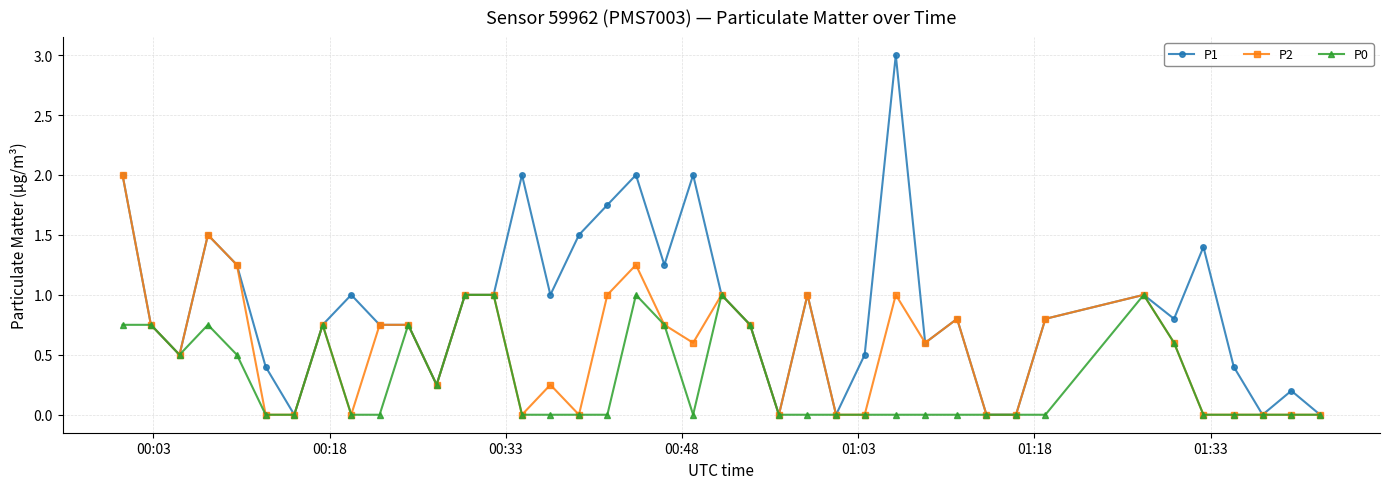

What is the value of the P1 point at the 15th from the left?

2.0